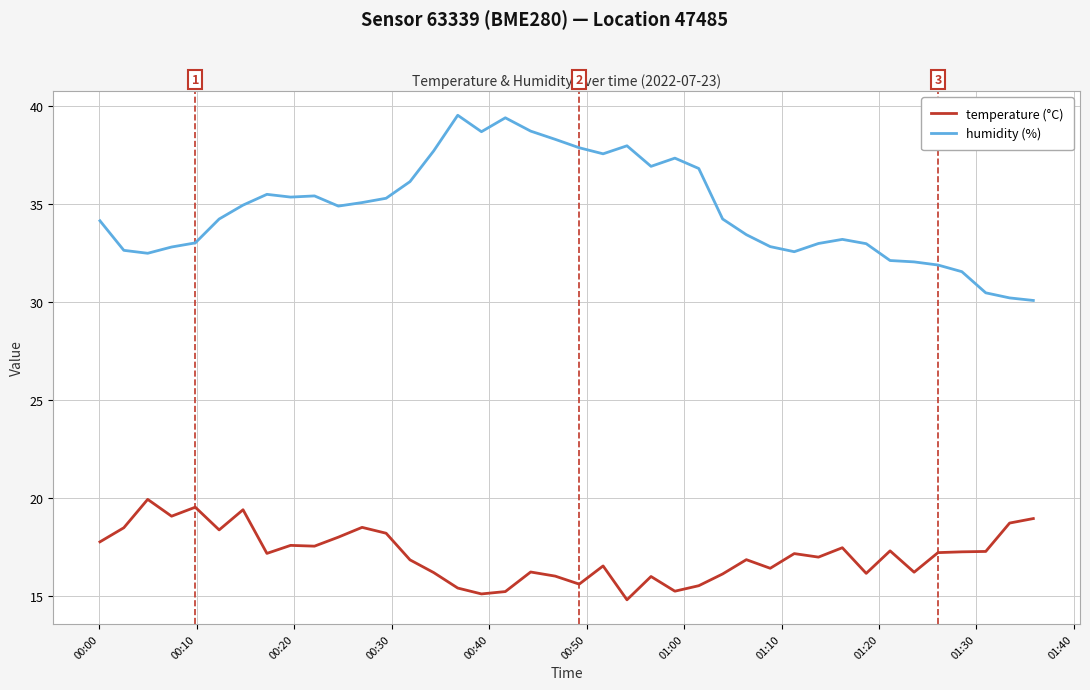

What is the highest value of the humidity (%) series?

39.5